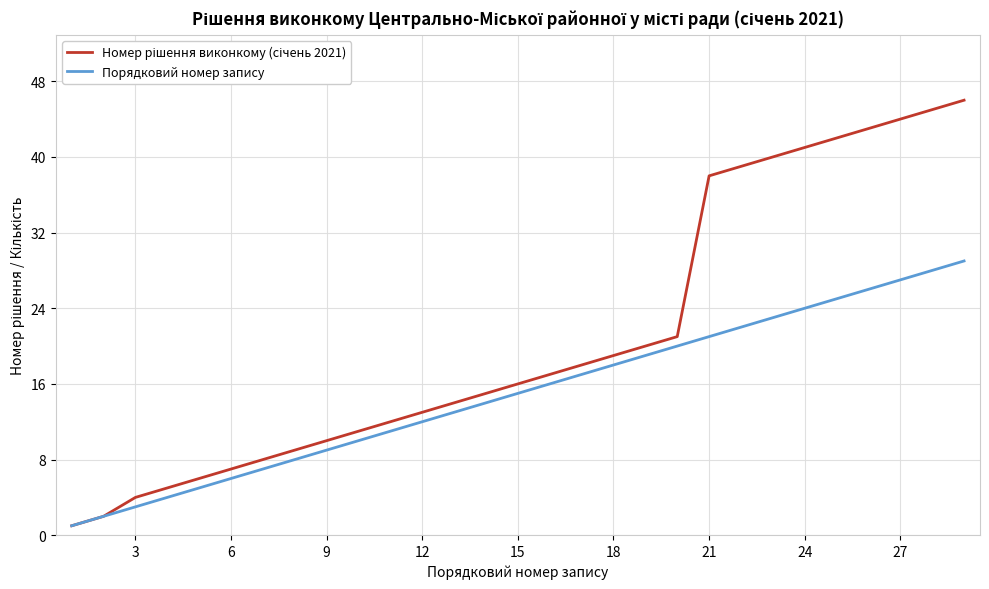

What is the highest value of the Порядковий номер запису series?

29